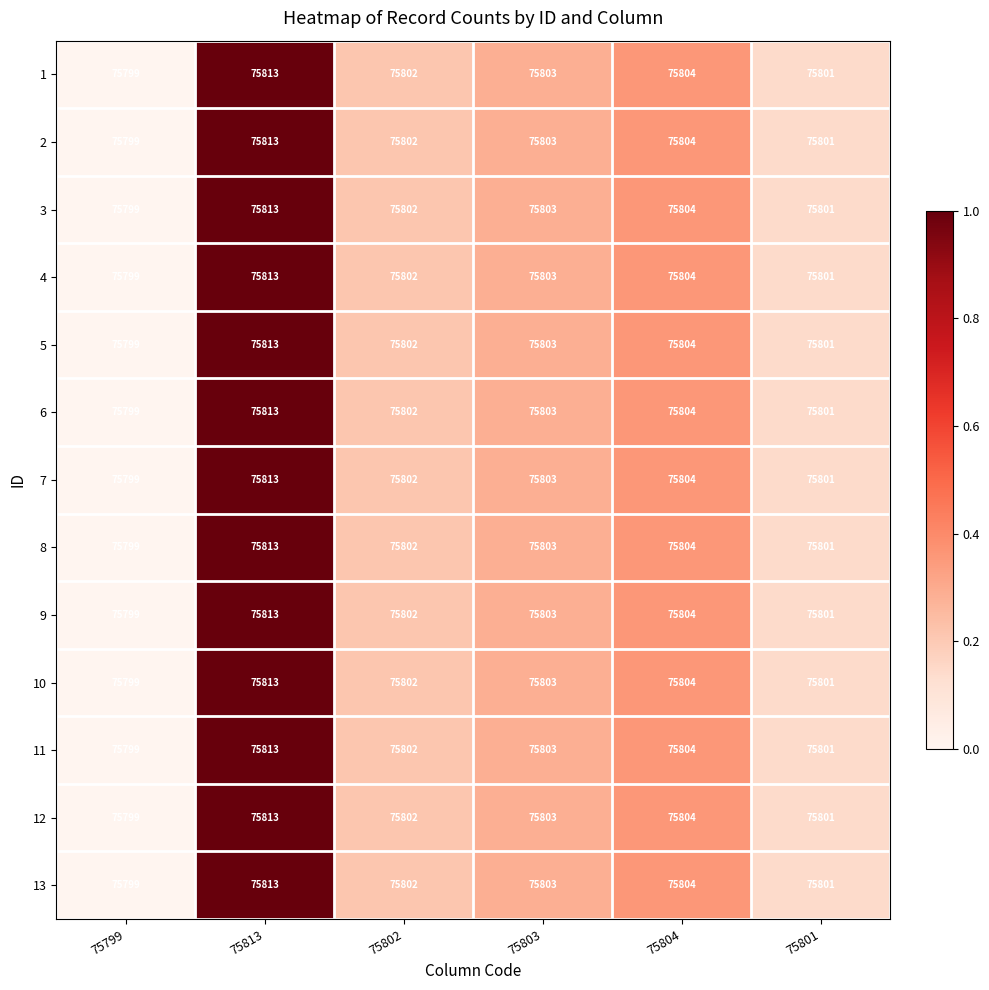

Rank the categories by 8 value from lowest to highest.

75799, 75801, 75802, 75803, 75804, 75813